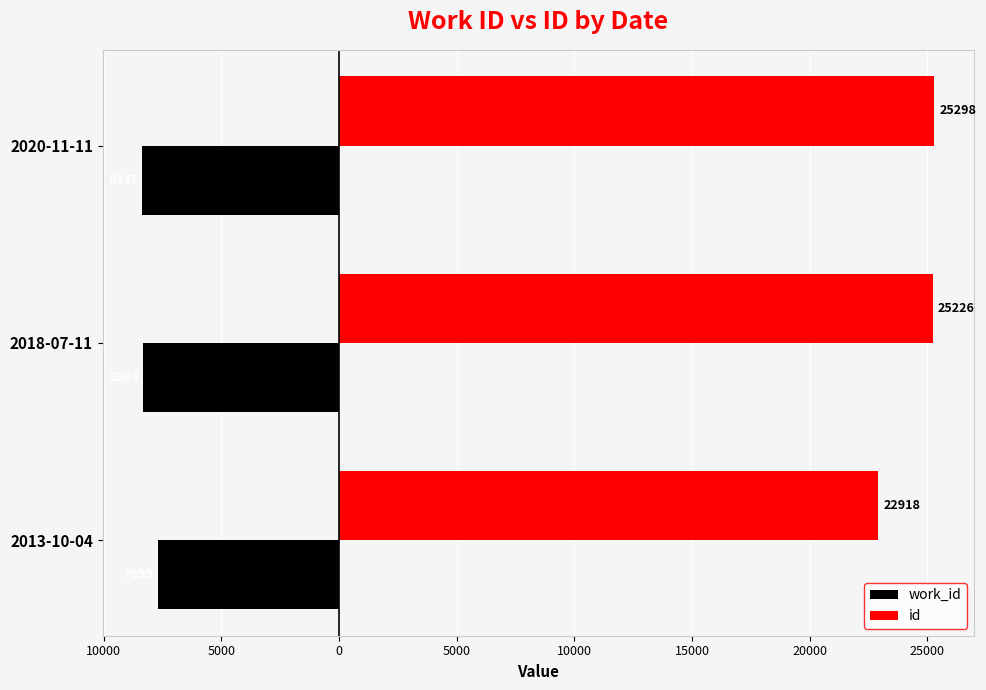

What are all the series names shown in the legend?

work_id, id